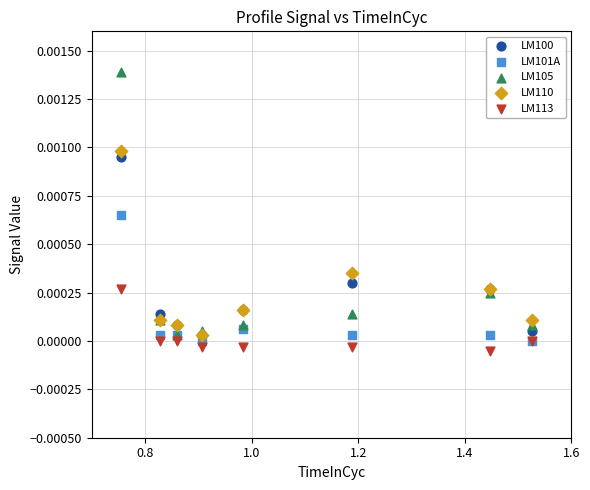

What are all the series names shown in the legend?

LM100, LM101A, LM105, LM110, LM113